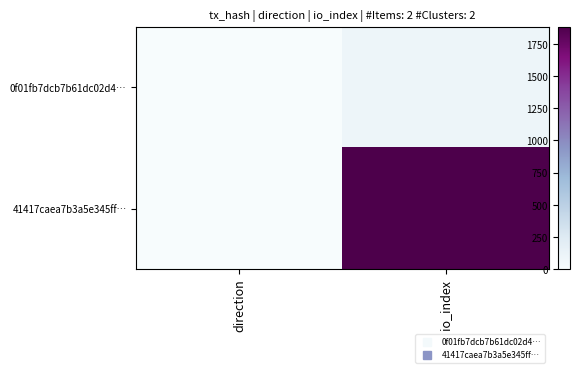

Which series has the largest total across all categories?

41417caea7b3a5e345ff…